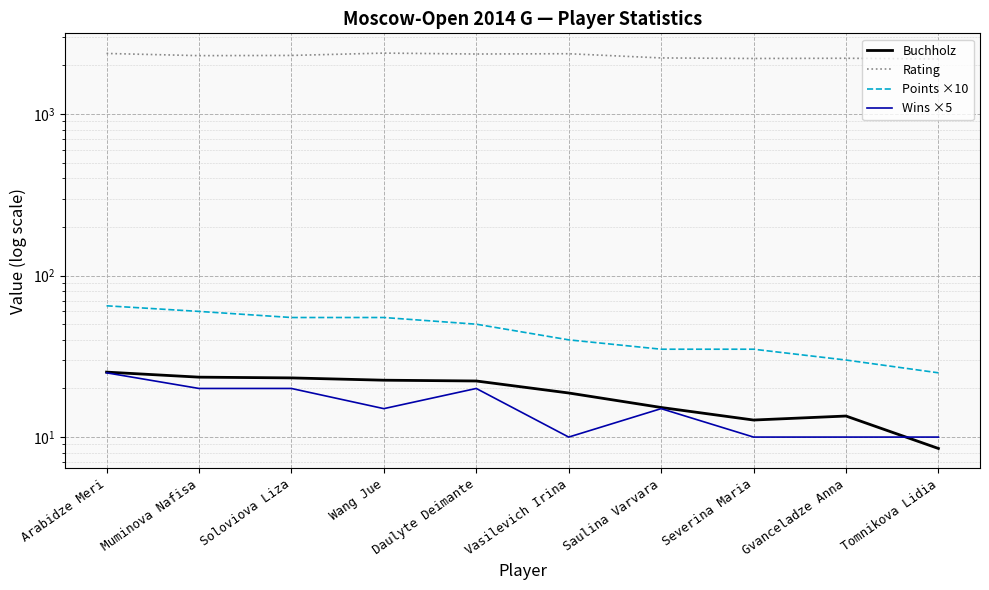

How many data points in Wins ×5 are less than 15?

4